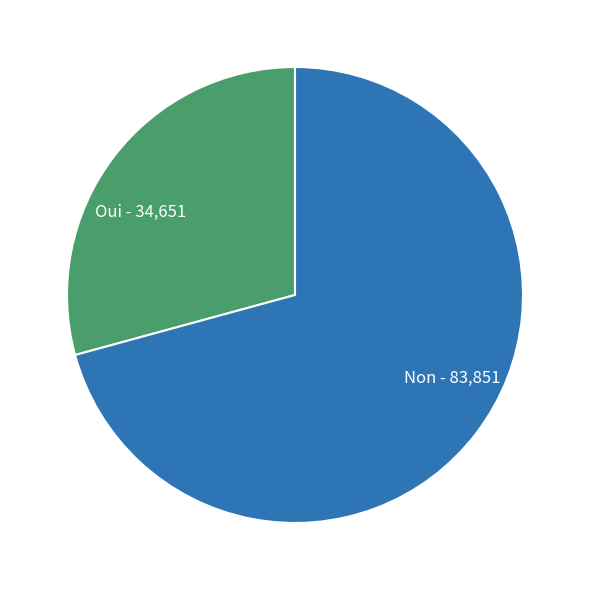

Count the number of slices in the pie.

2